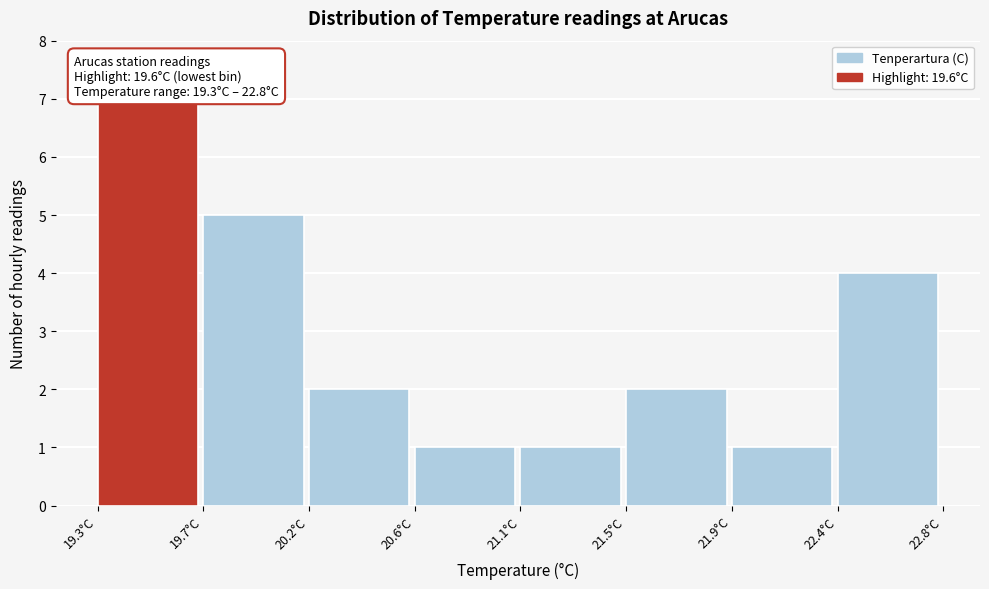

Reading left to right, transcribe all the data shown in this chart.

19.3°C=7	19.7°C=5	20.2°C=2	20.6°C=1	21.1°C=1	21.5°C=2	21.9°C=1	22.4°C=4